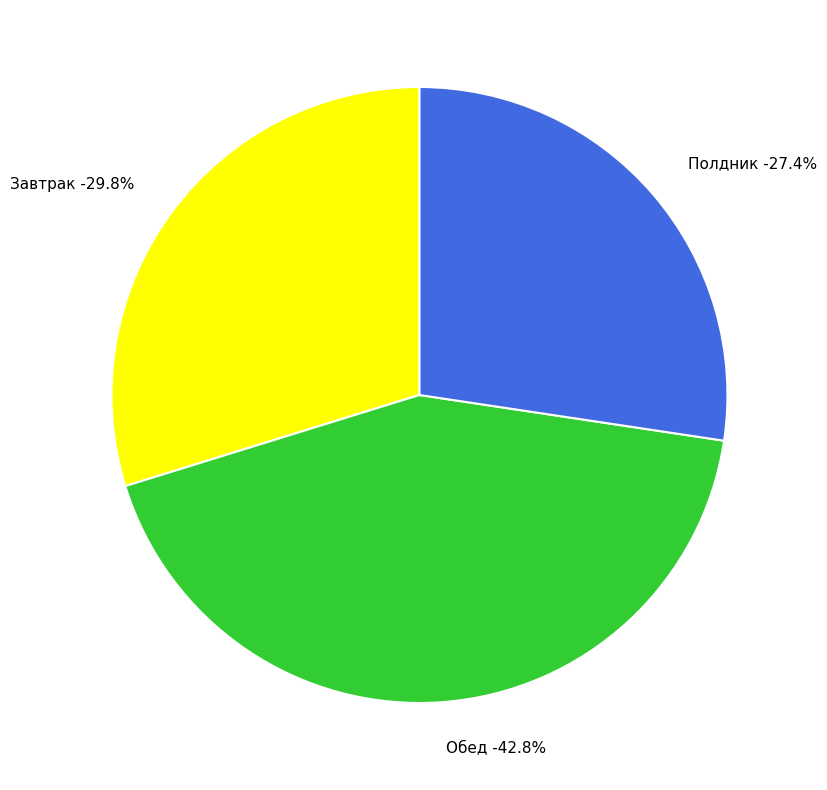

How many segments does this pie chart have?

3